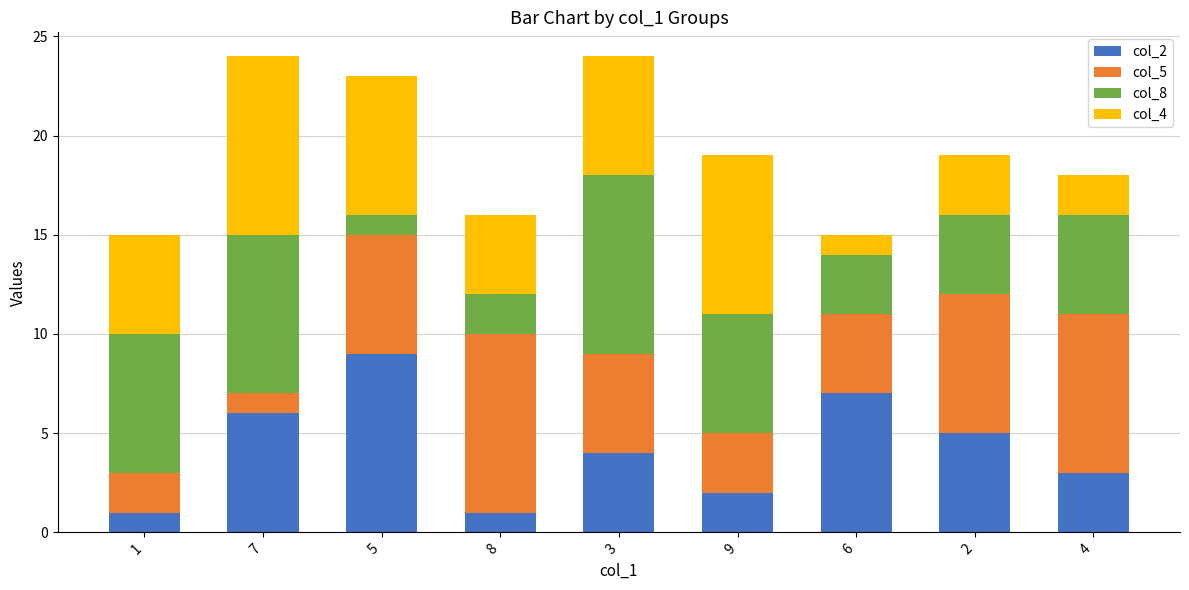

True or false: col_2 has a value of 2 at 1.

False